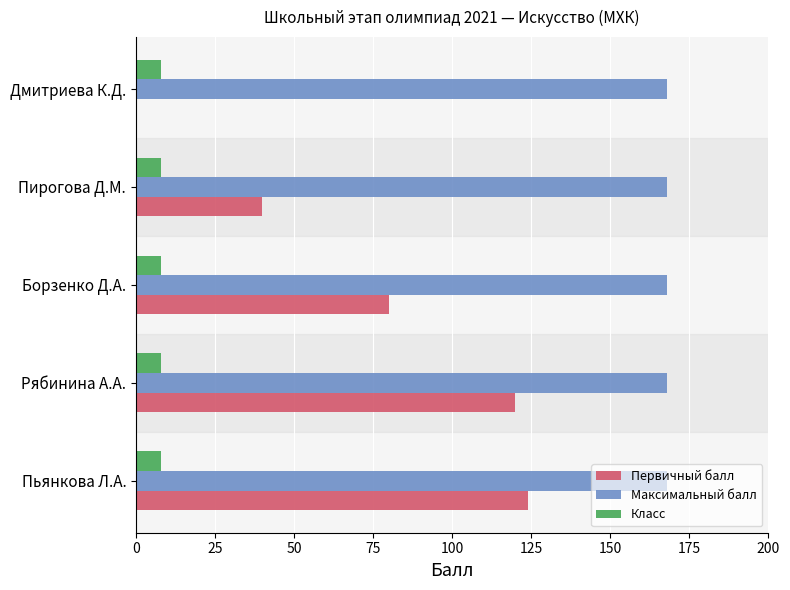

Which series has the largest total across all categories?

Максимальный балл